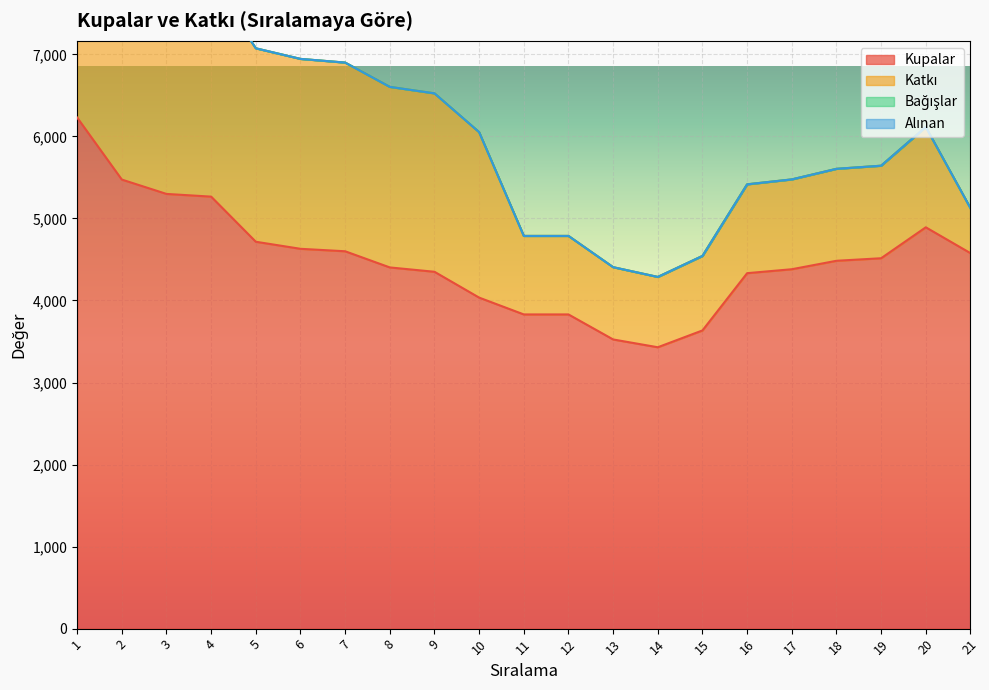

Read the Kupalar value at 4, to the nearest 50.

5250